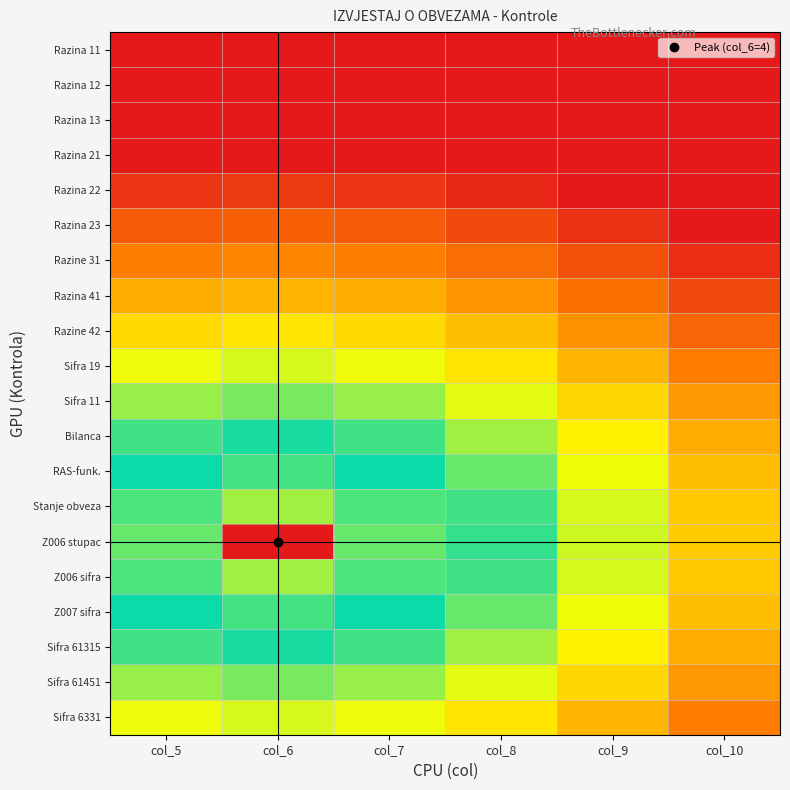

At how many categories does at least one series exceed 0?

6